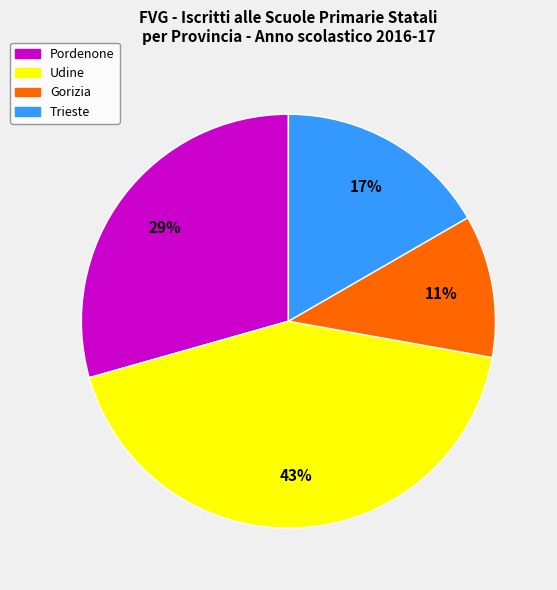

Approximately how many times larger is the value at Pordenone compared to Gorizia?

2.6